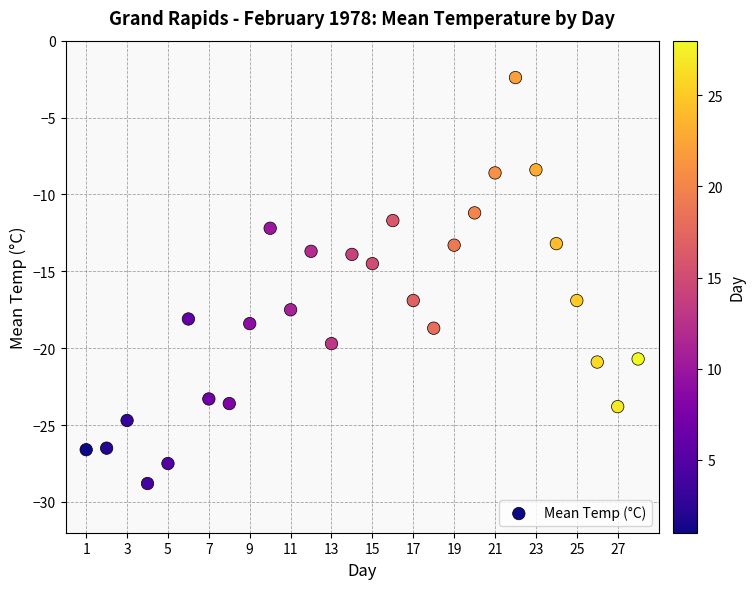

What is the range of Y values (max minus min)?

26.4